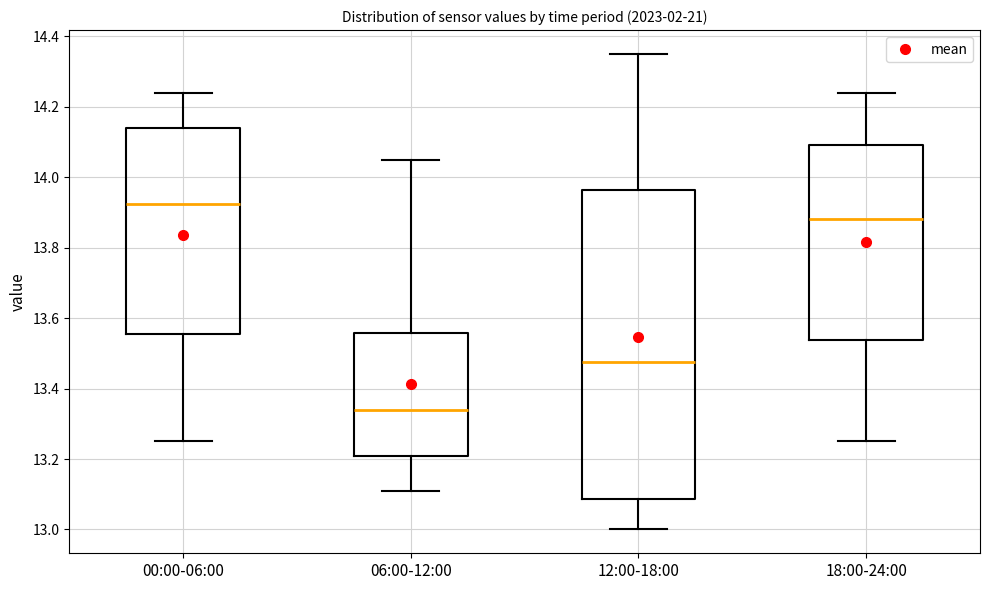

Which box has the highest median line?

00:00-06:00